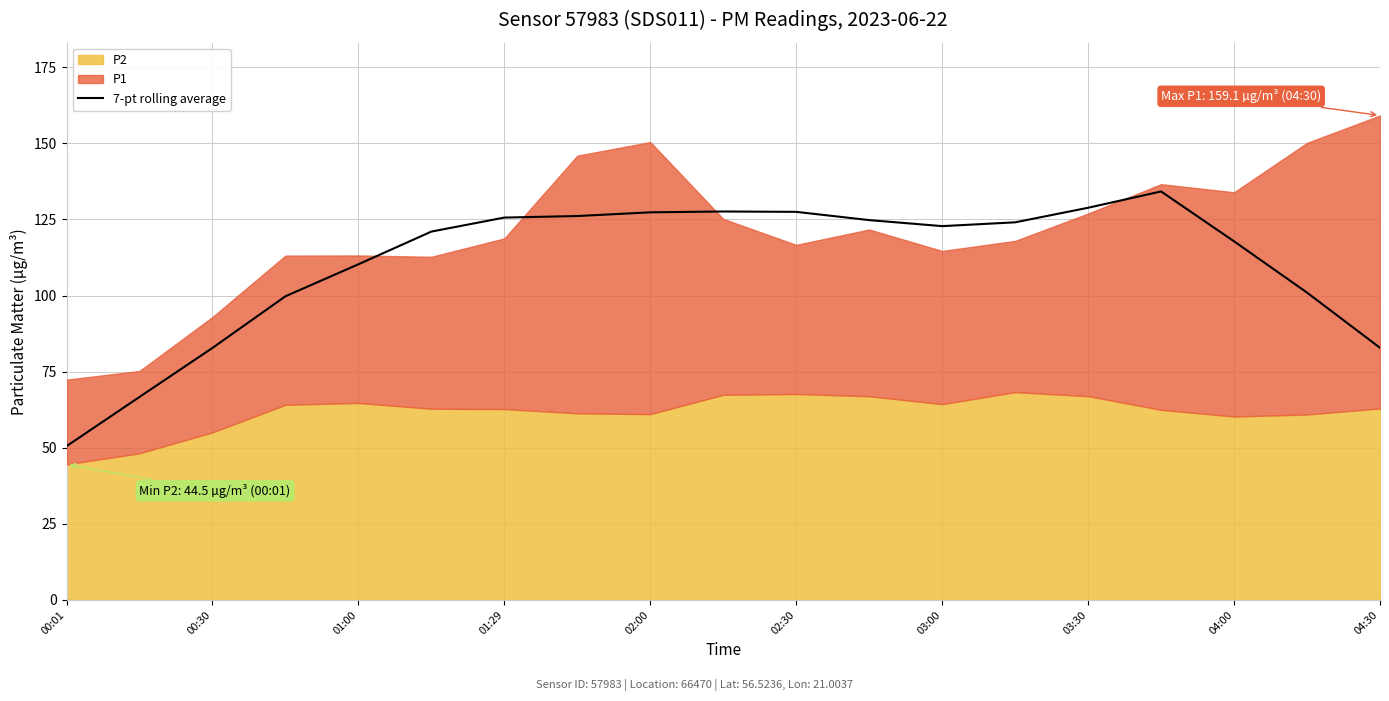

The 7-pt rolling average series shows 50.8 at 03:30. True or false?

False